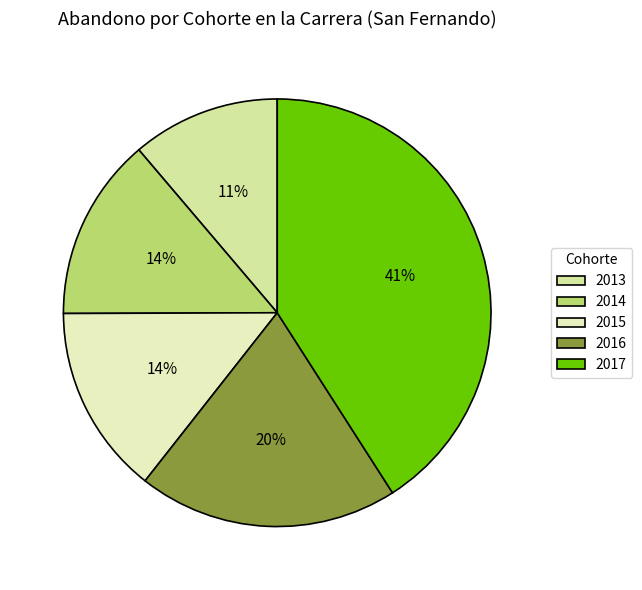

To the nearest percent, what portion does 2016 represent?

20%